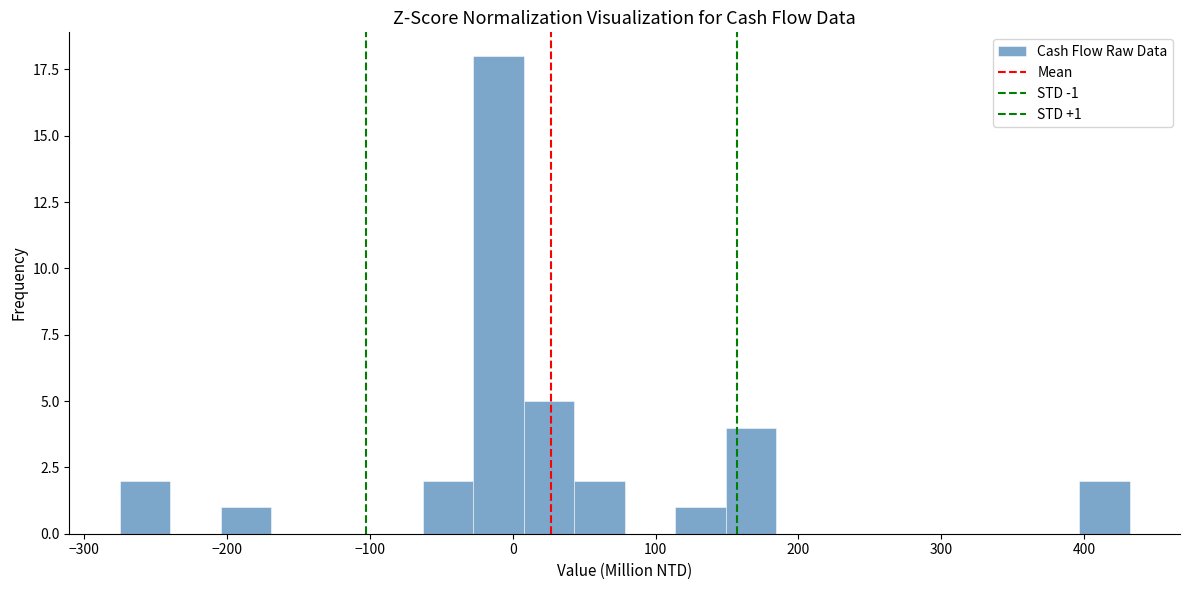

Around what value on the x-axis is the tallest bar? Give the approximate position of its centre, as read against the axis.

-10